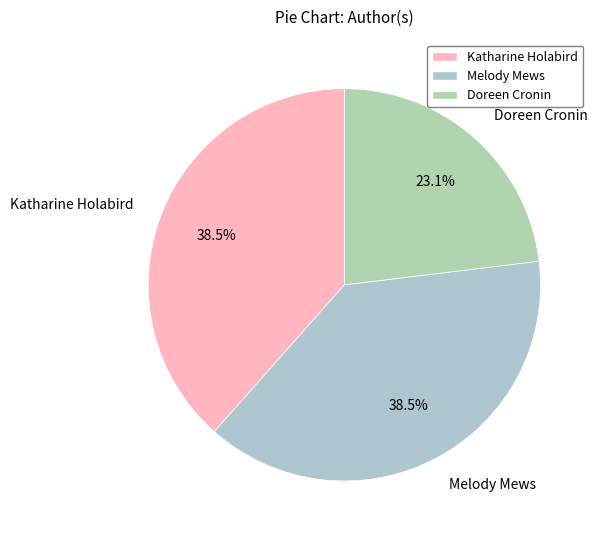

Is there a majority slice in this chart?

No